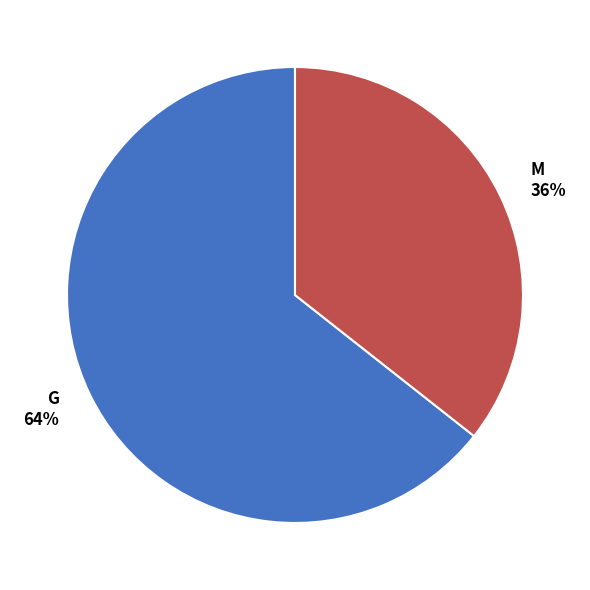

Is there any slice that represents more than half of the pie?

Yes